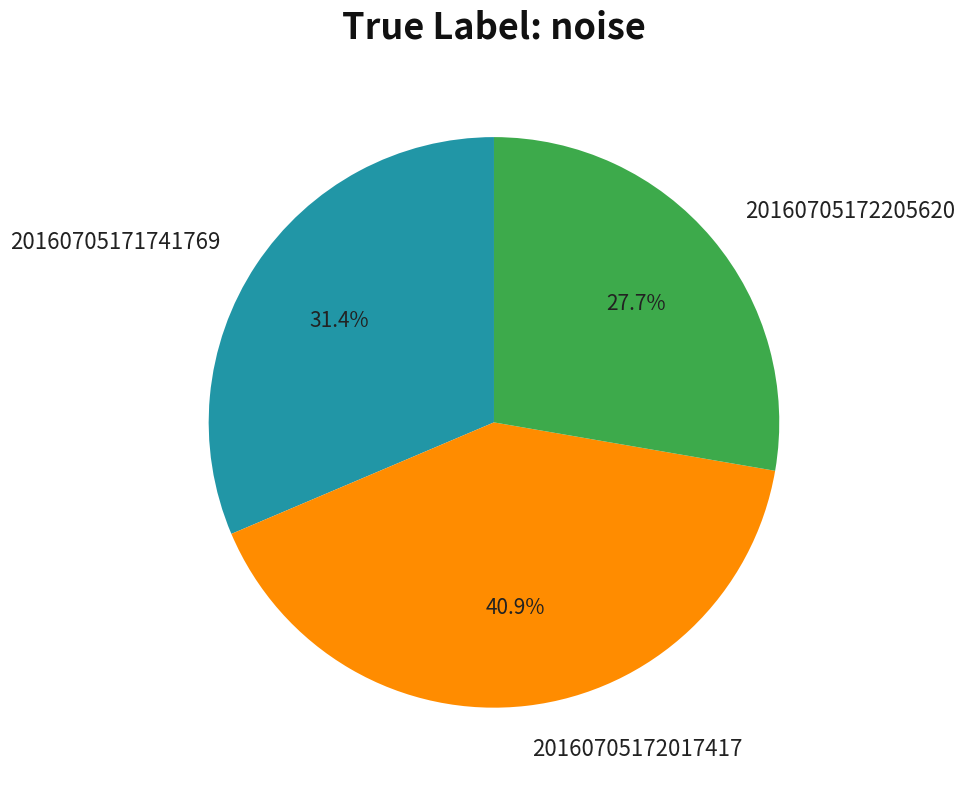

Between 20160705171741769 and 20160705172205620, which is larger?

20160705171741769